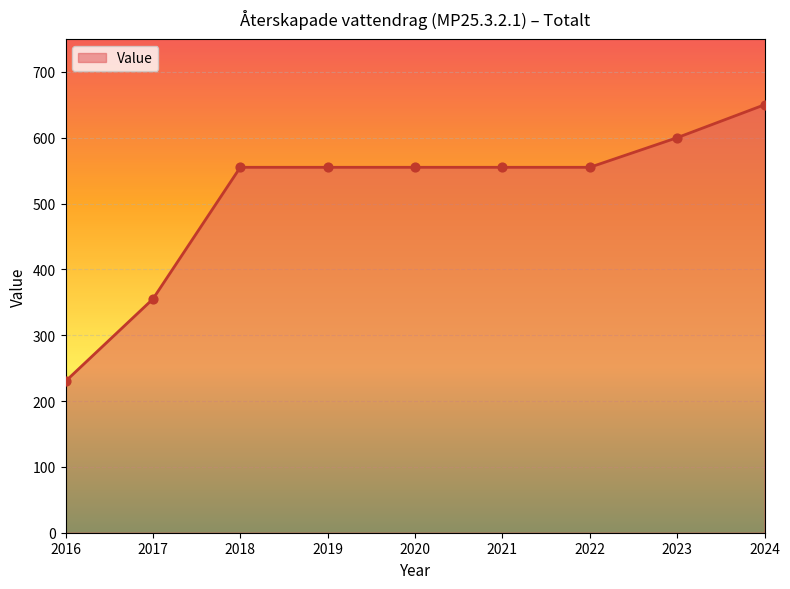

What is the change in value from 2017 to 2021?

+200